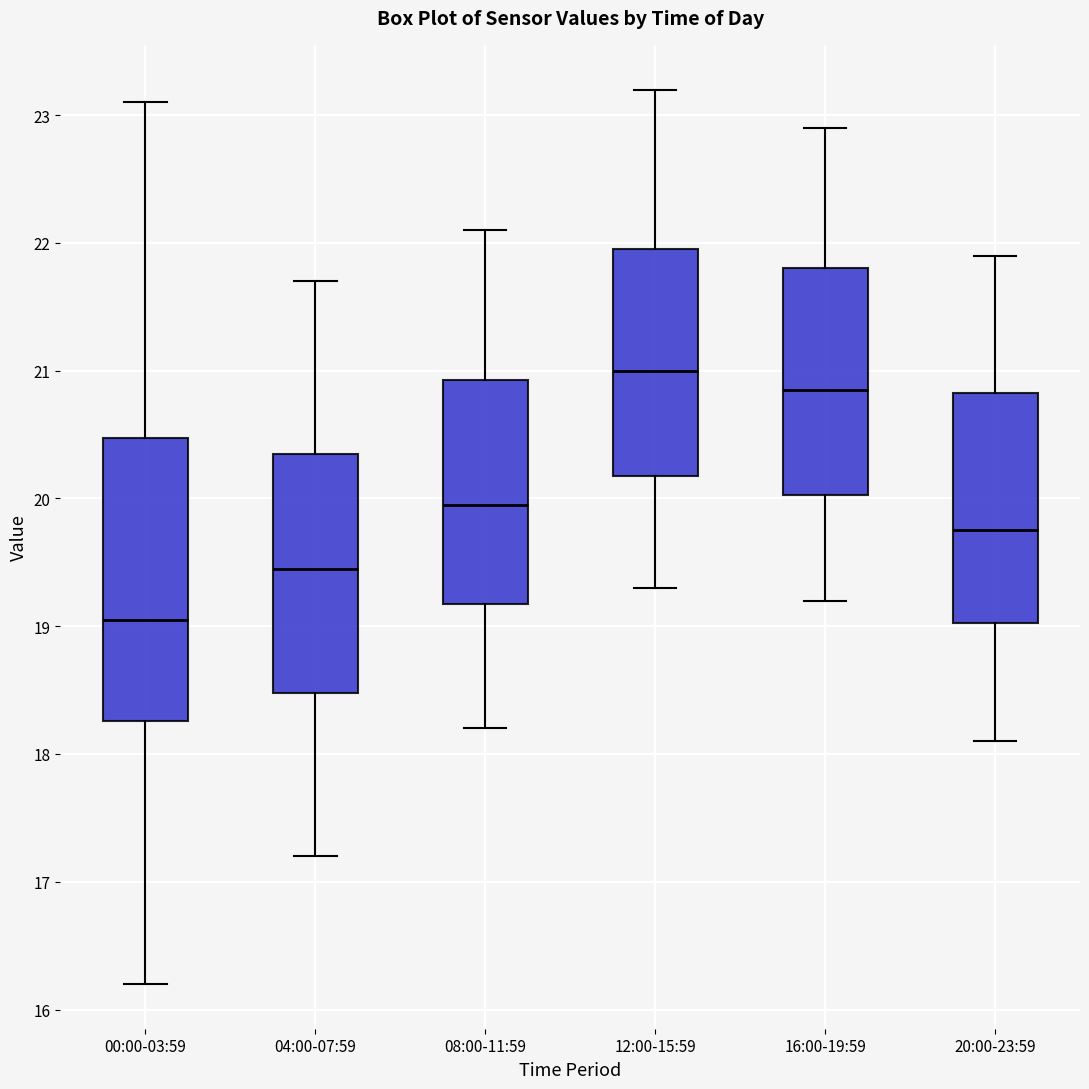

Where does the upper whisker of the box for 20:00-23:59 end on the y-axis? The values are not printed on the chart, so give them approximately, as read against the axis.

21.9